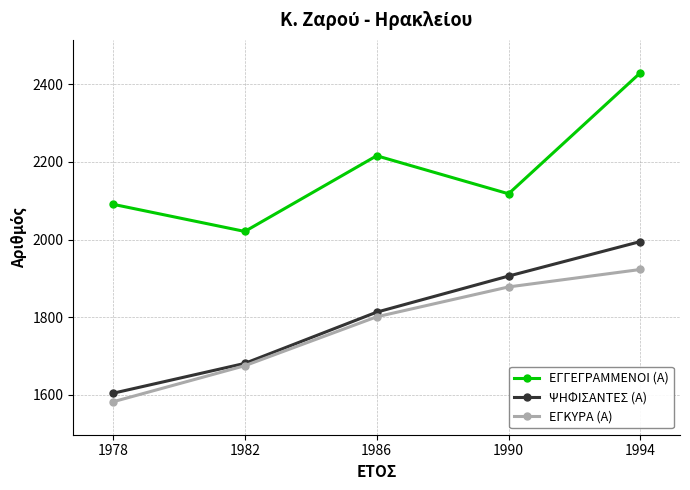

How many ΕΓΚΥΡΑ (Α) values are between 1675 and 1878?

3